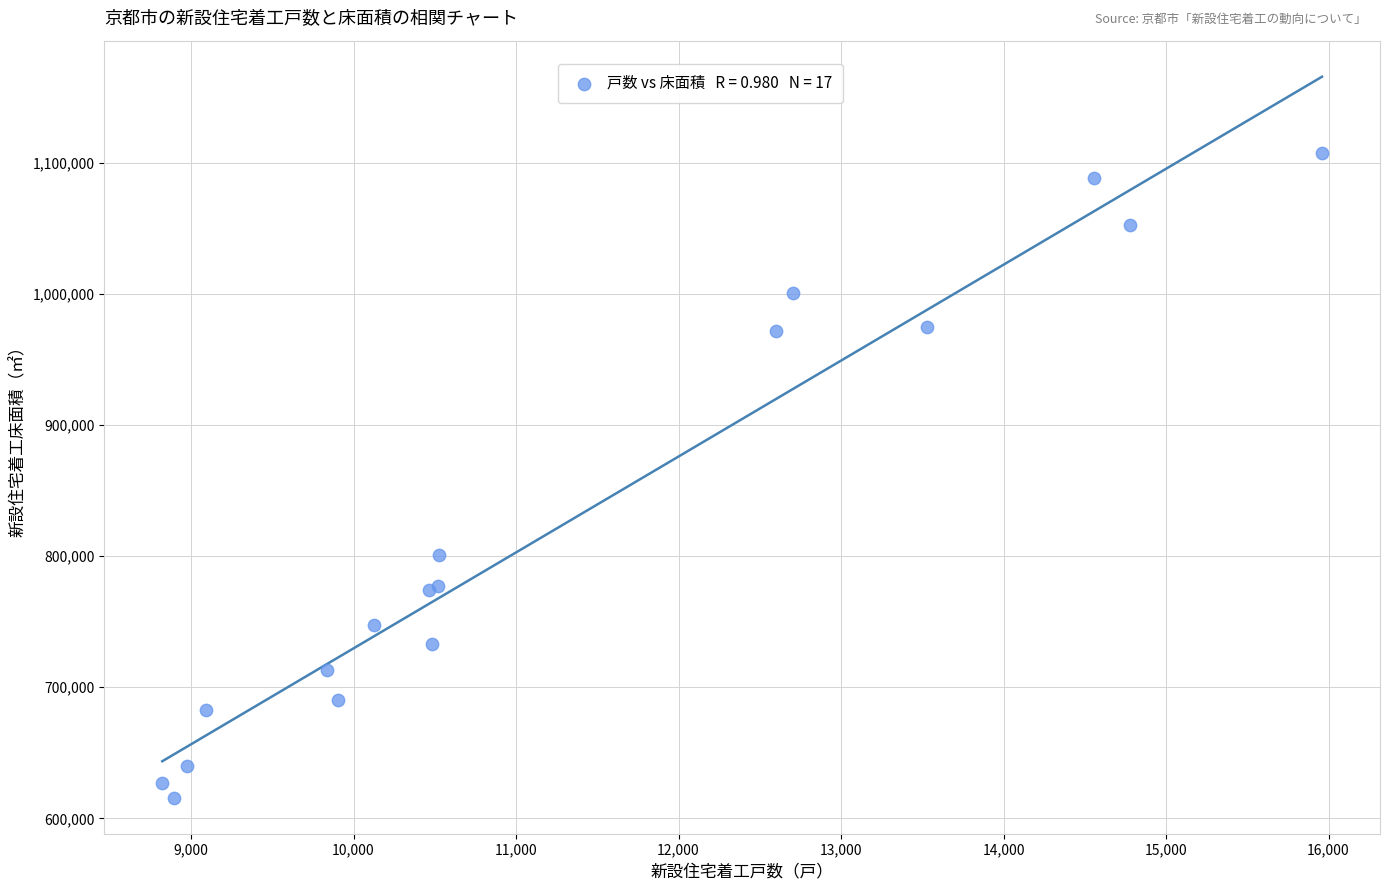

What Y value in the scatter plot is closest to 861732?

800919